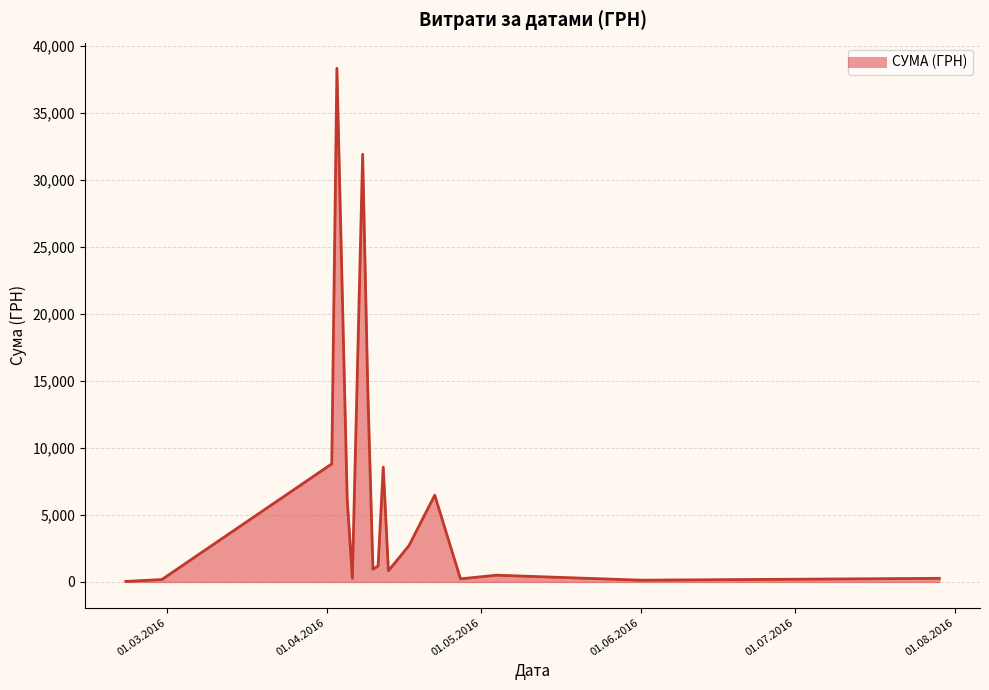

What is the difference between the maximum and minimum values?

38264.5